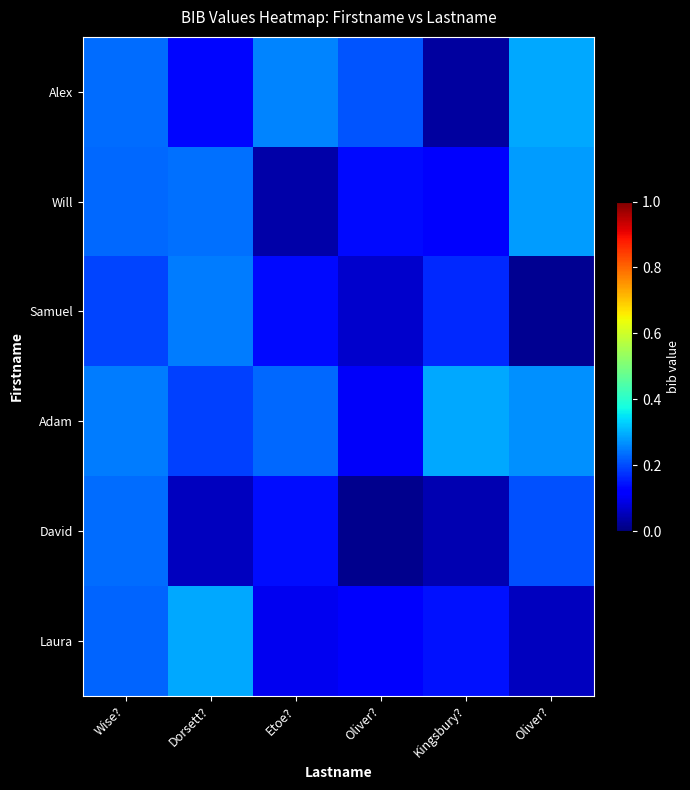

Reading left to right, transcribe all the data shown in this chart.

Alex: Wise?=0.2	Dorsett?=0.1	Etoe?=0.3	Oliver?=0.2	Kingsbury?=0.0	Oliver?=0.3
Will: Wise?=0.2	Dorsett?=0.2	Etoe?=0.0	Oliver?=0.1	Kingsbury?=0.1	Oliver?=0.3
Samuel: Wise?=0.2	Dorsett?=0.2	Etoe?=0.1	Oliver?=0.1	Kingsbury?=0.2	Oliver?=0.0
Adam: Wise?=0.2	Dorsett?=0.2	Etoe?=0.2	Oliver?=0.1	Kingsbury?=0.3	Oliver?=0.3
David: Wise?=0.2	Dorsett?=0.1	Etoe?=0.1	Oliver?=0.0	Kingsbury?=0.0	Oliver?=0.2
Laura: Wise?=0.2	Dorsett?=0.3	Etoe?=0.1	Oliver?=0.1	Kingsbury?=0.1	Oliver?=0.1